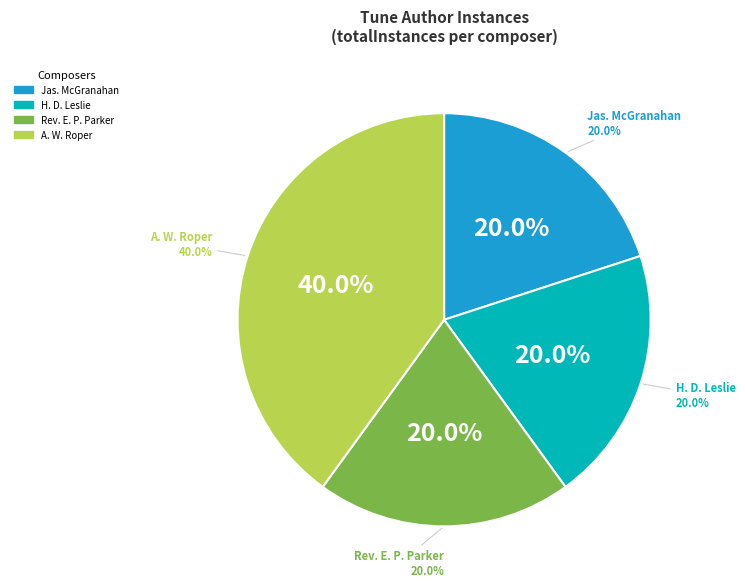

How many segments does this pie chart have?

4